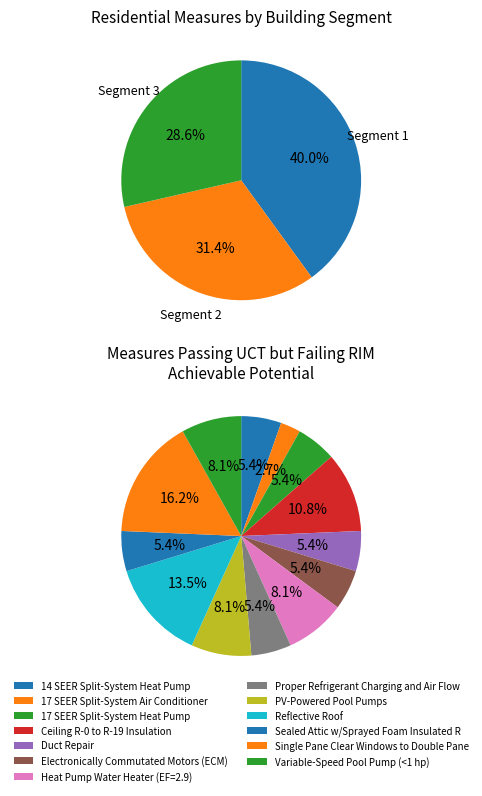

Which has a higher value, PV-Powered Pool Pumps or Electronically Commutated Motors (ECM)?

PV-Powered Pool Pumps